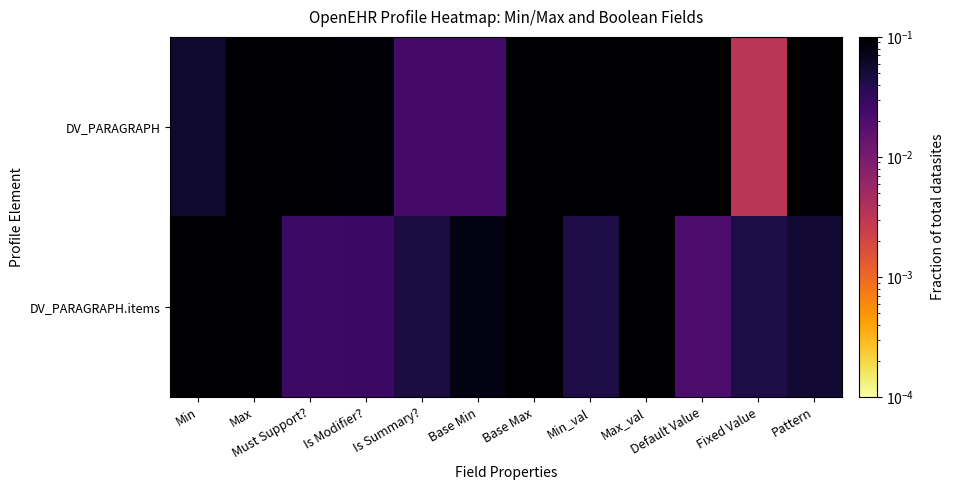

At how many categories does at least one series exceed 0?

12